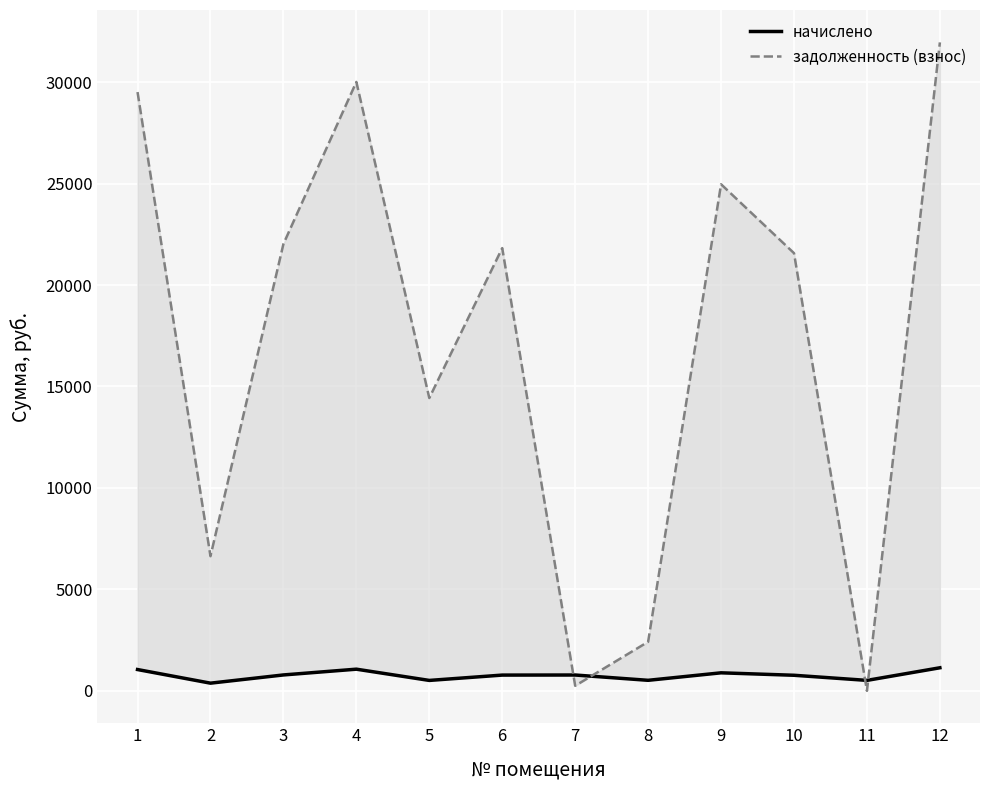

Rank the series at 11 from lowest to highest value.

задолженность (взнос), начислено